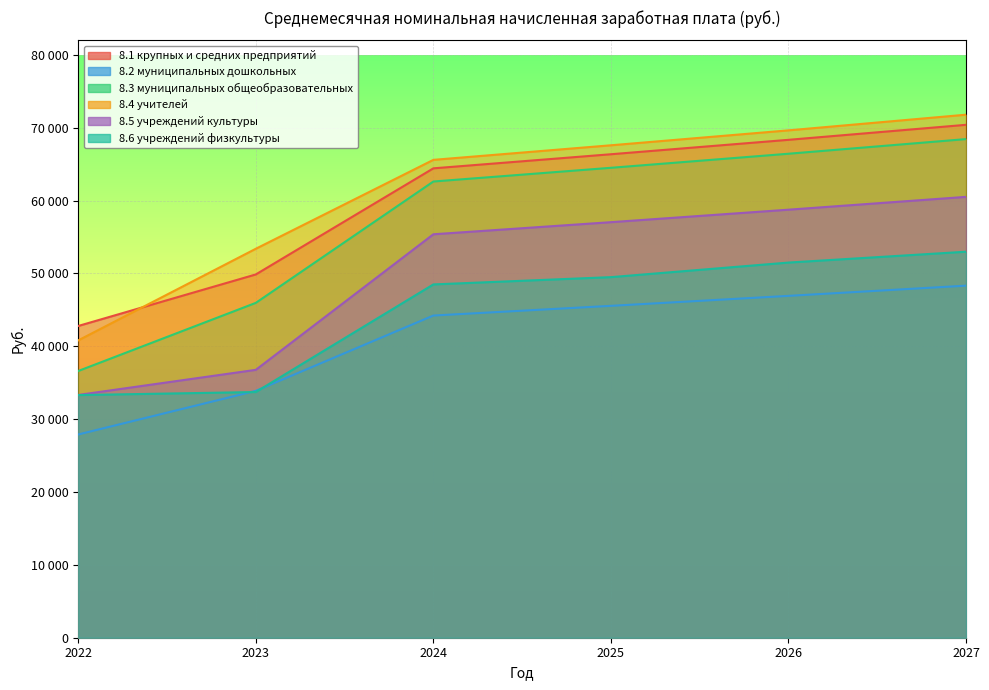

List the series in order of their peak value, lowest first.

8.2 муниципальных дошкольных, 8.6 учреждений физкультуры, 8.5 учреждений культуры, 8.3 муниципальных общеобразовательных, 8.1 крупных и средних предприятий, 8.4 учителей